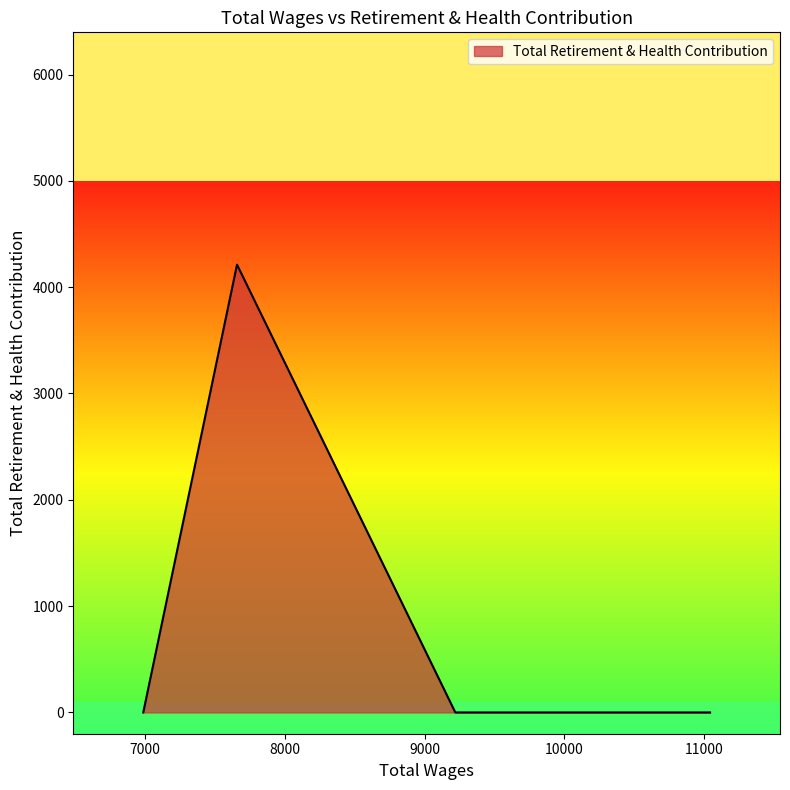

True or false: there are more than 0 points higher than both neighbors.

True